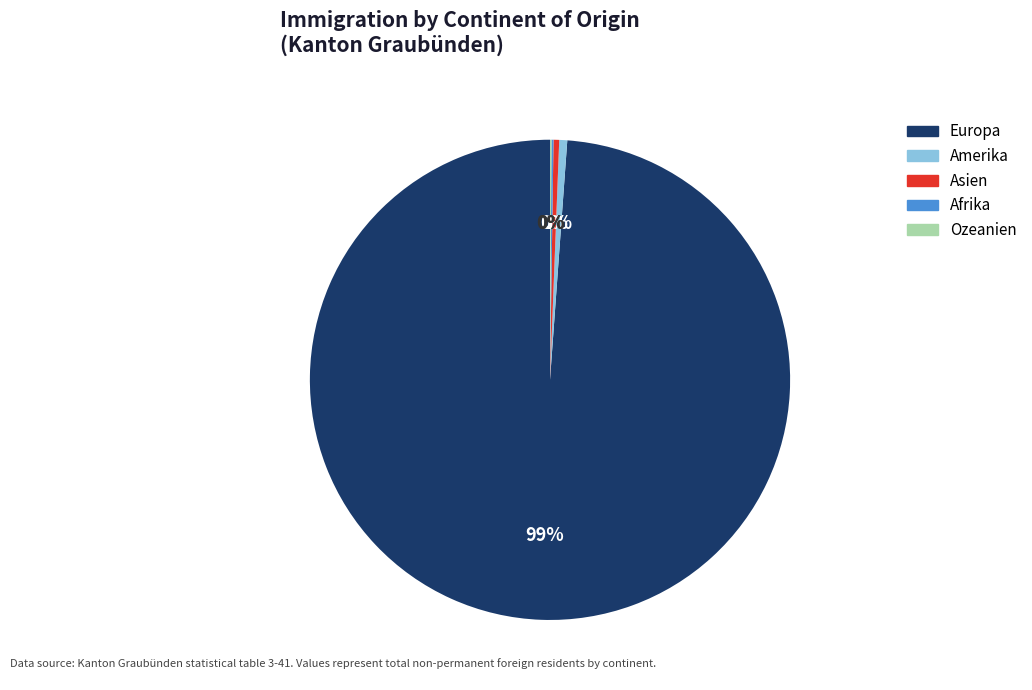

Which slice is the largest?

Europa